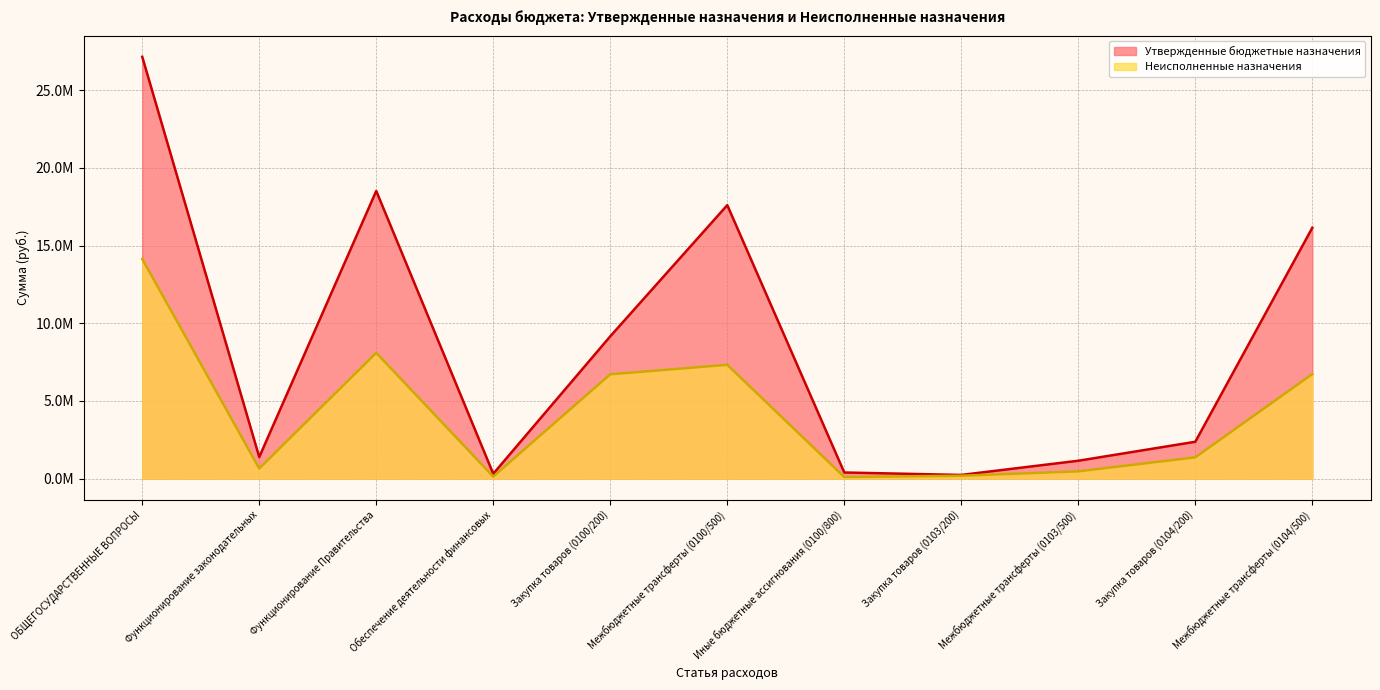

What is the value of the Утвержденные бюджетные назначения point at the 1st from the left?

27150500.0